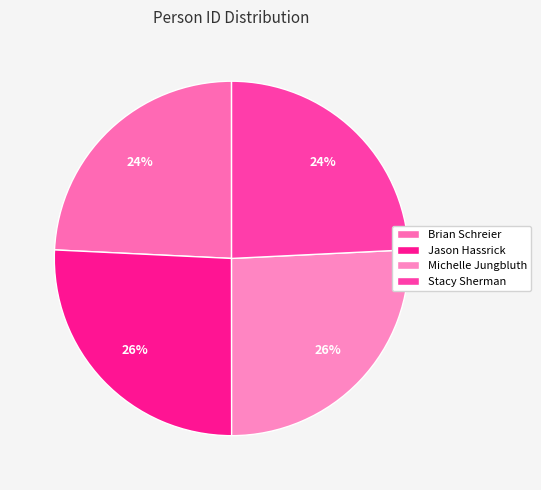

What is the change in value from Michelle Jungbluth to Stacy Sherman?

-3220